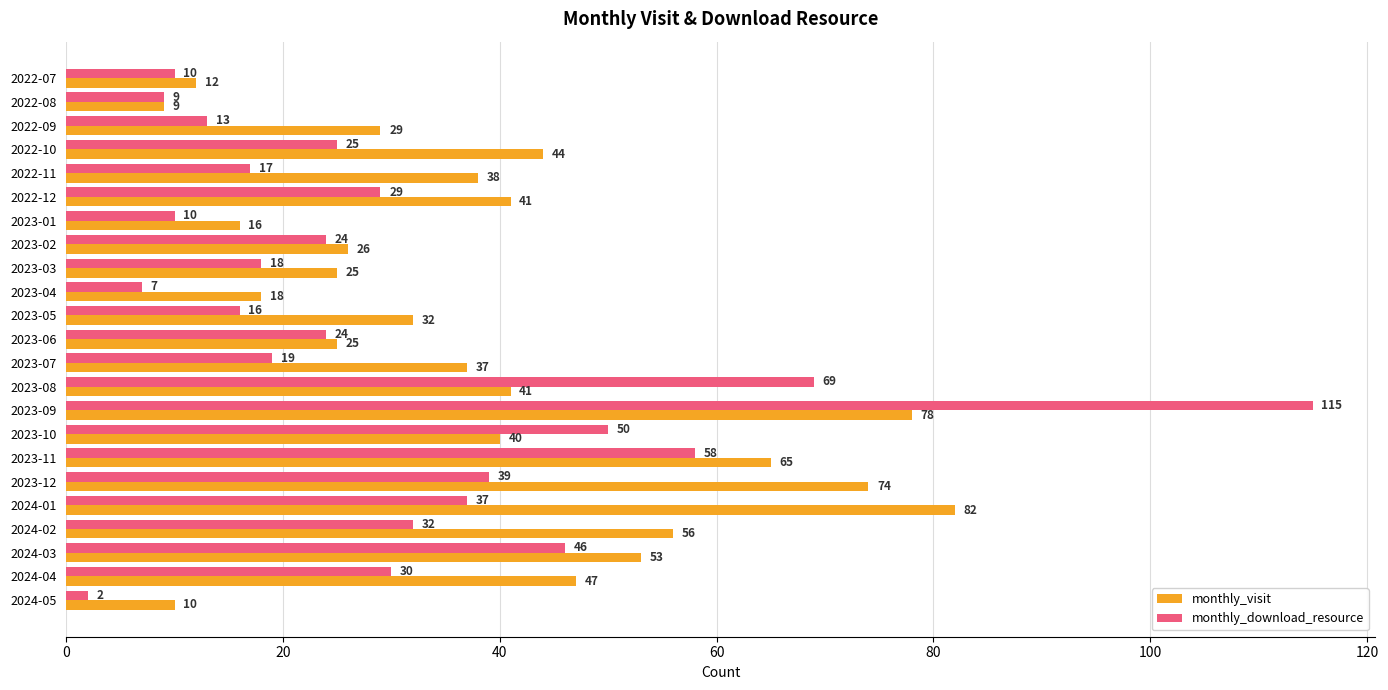

The value of monthly_download_resource at 2023-08 is 23. True or false?

False